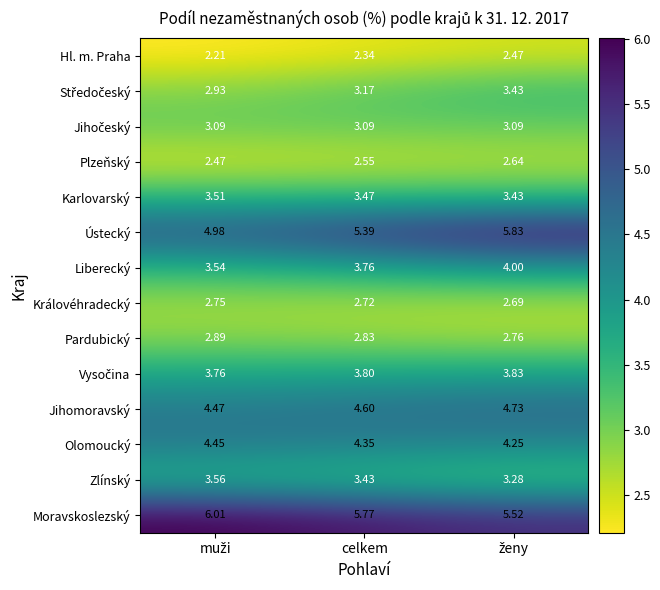

Which series has the widest spread of values?

Ústecký